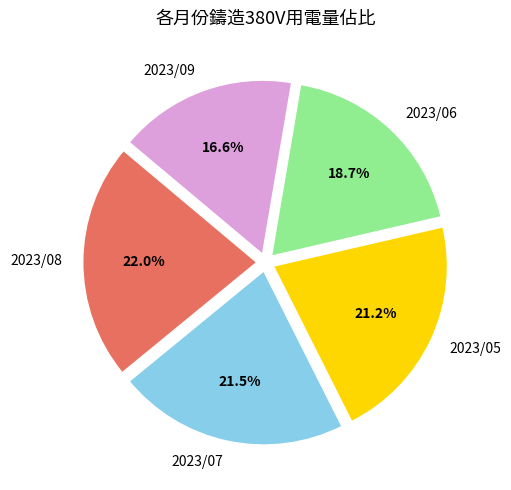

What percentage is the 2023/09 slice, to the nearest percent?

17%